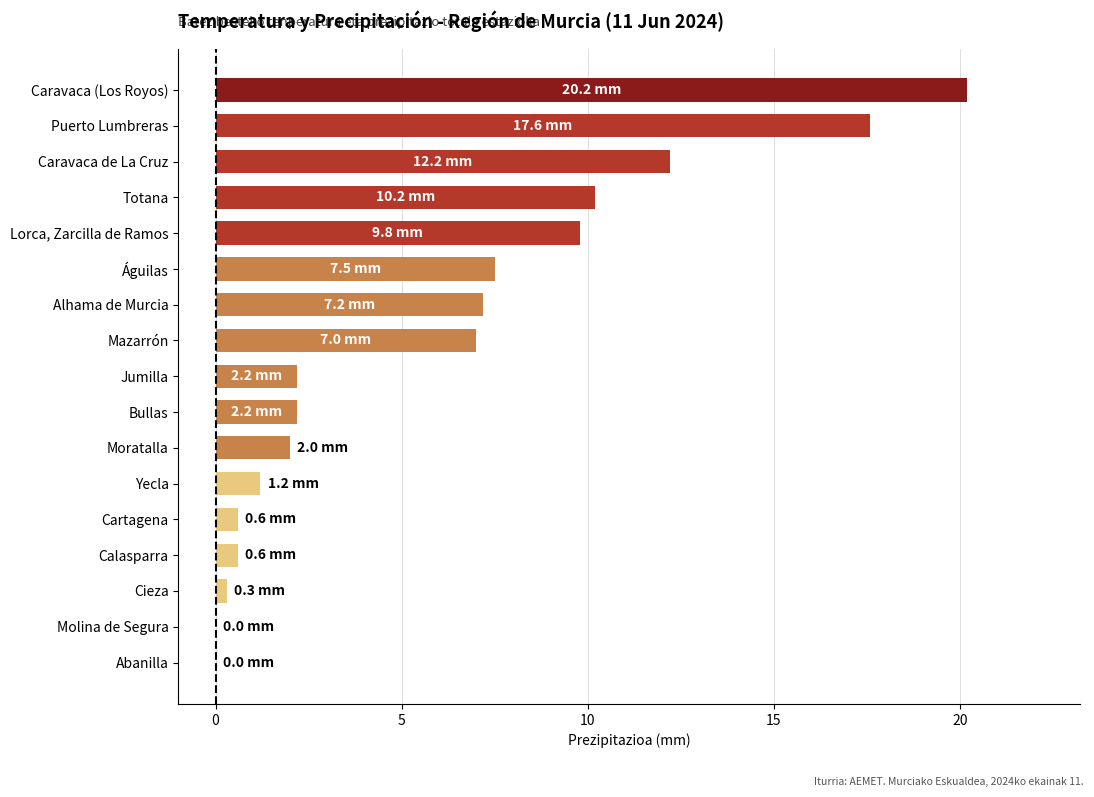

Reading top to bottom, what are all the values shown in this chart?

Caravaca (Los Royos)=20.2	Puerto Lumbreras=17.6	Caravaca de La Cruz=12.2	Totana=10.2	Lorca, Zarcilla de Ramos=9.8	Águilas=7.5	Alhama de Murcia=7.2	Mazarrón=7.0	Jumilla=2.2	Bullas=2.2	Moratalla=2.0	Yecla=1.2	Cartagena=0.6	Calasparra=0.6	Cieza=0.3	Molina de Segura=0.0	Abanilla=0.0